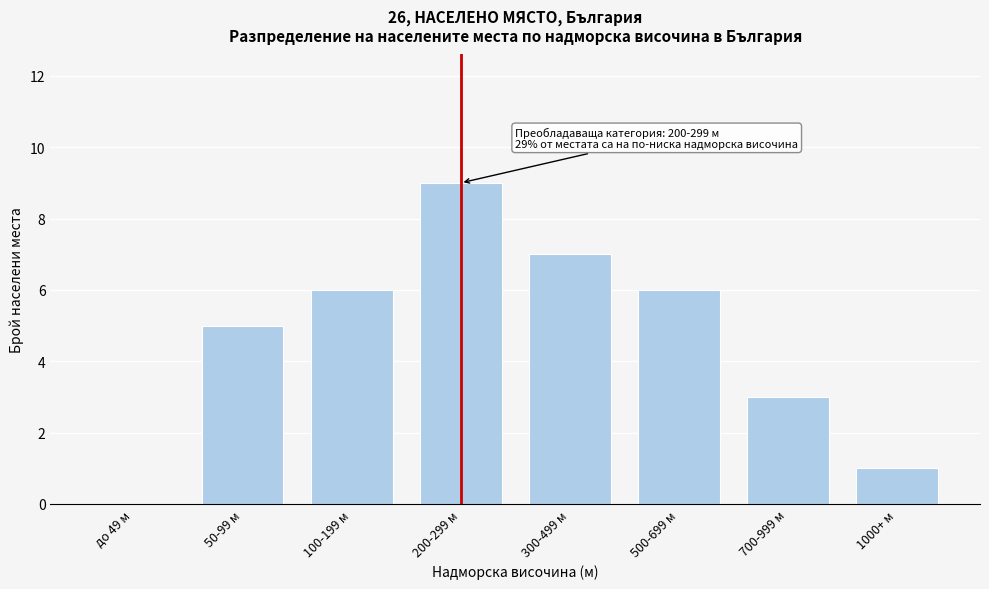

Reading right to left, extract all data points from this chart.

1000+ м=1	700-999 м=3	500-699 м=6	300-499 м=7	200-299 м=9	100-199 м=6	50-99 м=5	до 49 м=0